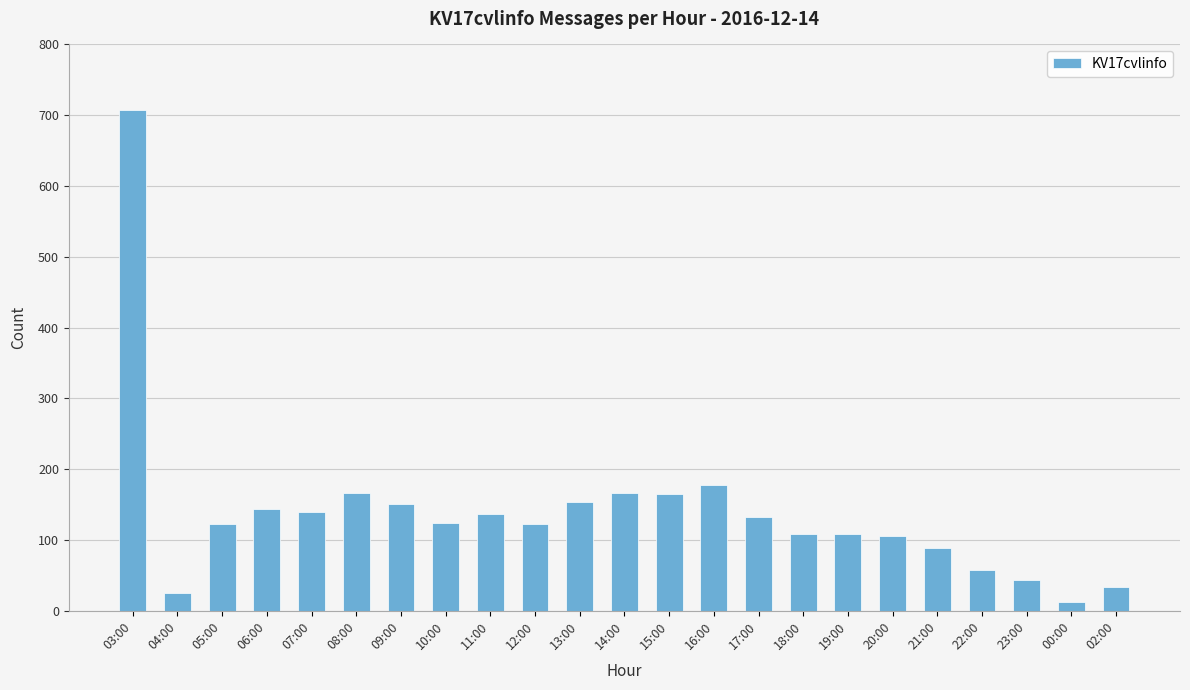

Are the bars grouped side by side (vs. stacked)?

No